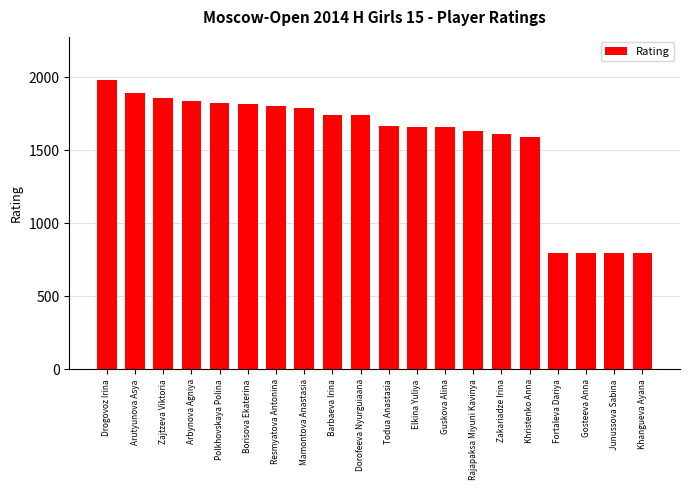

Which has a higher value, Zajtzeva Viktoria or Dorofeeva Nyurguiaana?

Zajtzeva Viktoria